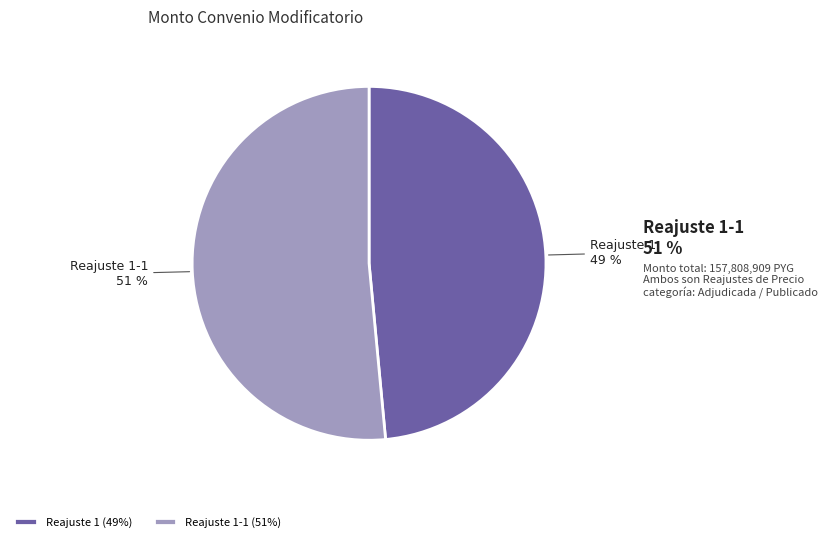

Does any single category account for the majority?

Yes